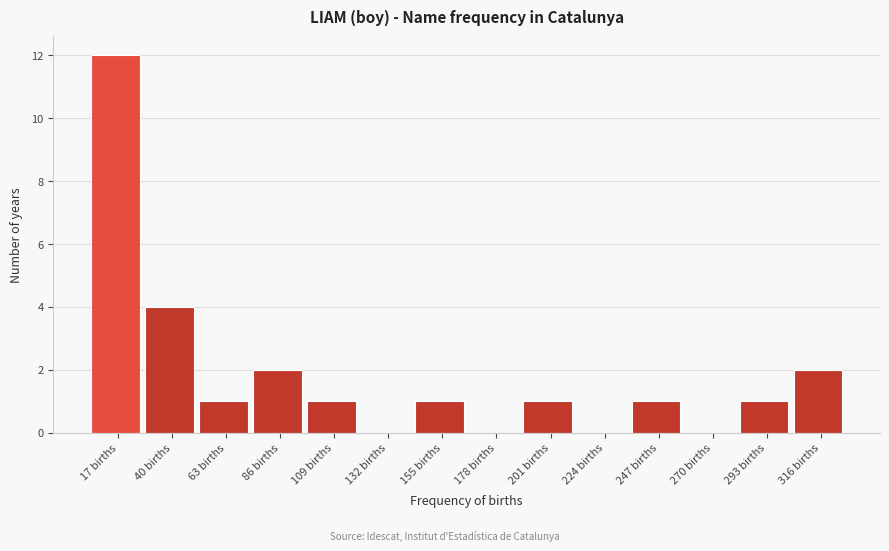

Reading left to right, transcribe this chart: for each bar, give the range it covers on the x-axis and its height. Neither the bar edges nor the heights are printed on the chart, so give them approximately, as read against the axes.

5 to 30: 12
30 to 50: 4
50 to 75: 1
75 to 95: 2
95 to 120: 1
120 to 145: 0
145 to 165: 1
165 to 190: 0
190 to 215: 1
215 to 235: 0
235 to 260: 1
260 to 280: 0
280 to 305: 1
305 to 330: 2